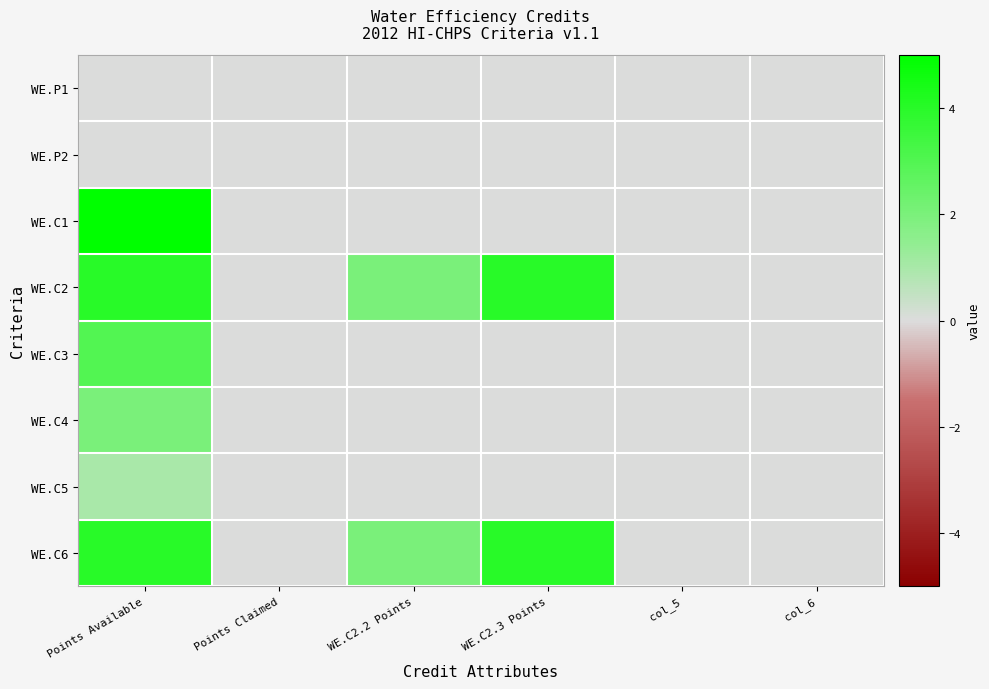

Which category has the lowest value across all series?

Points Available